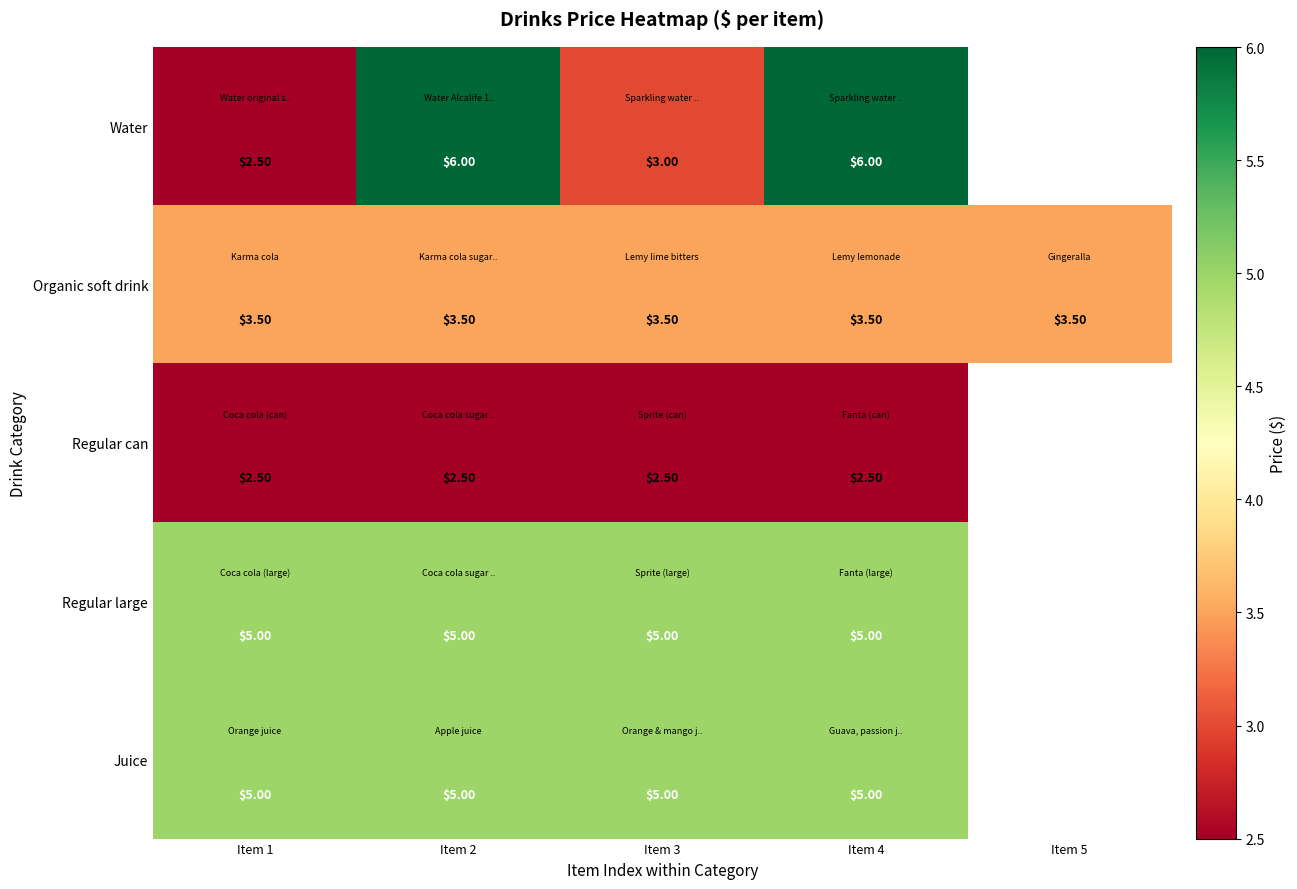

Is the value of Regular large at Item 3 greater than the value of Organic soft drink at Item 2?

Yes